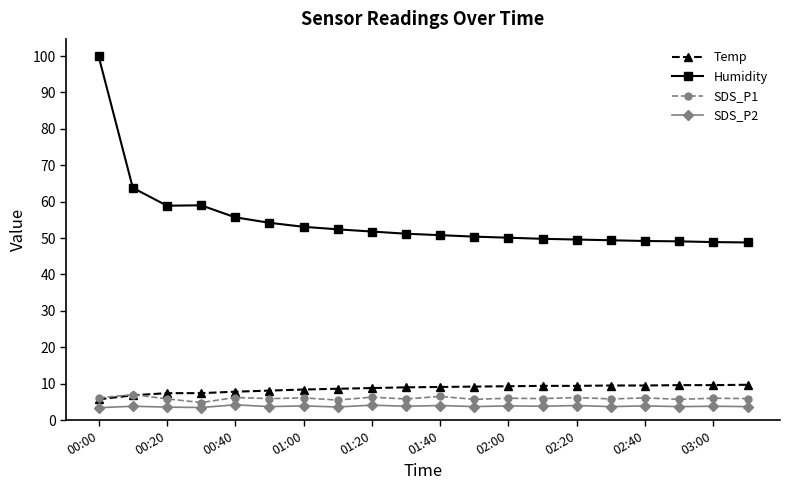

True or false: Temp and Humidity cross at least once.

False